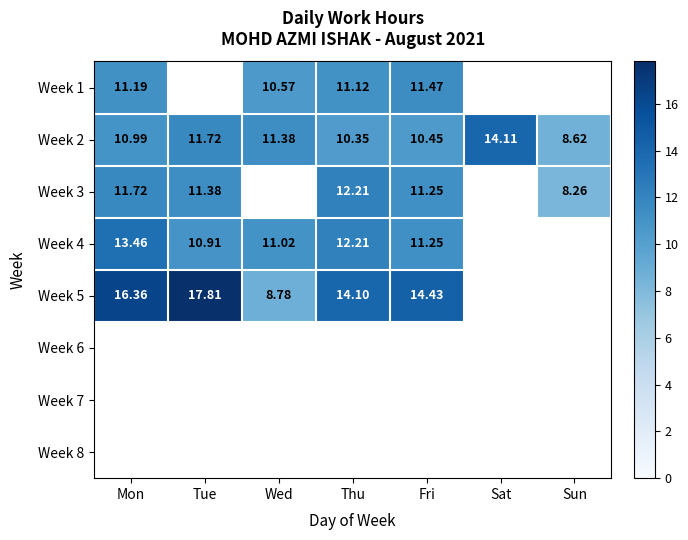

What is the spread (max minus min) of values at Wed?

2.6